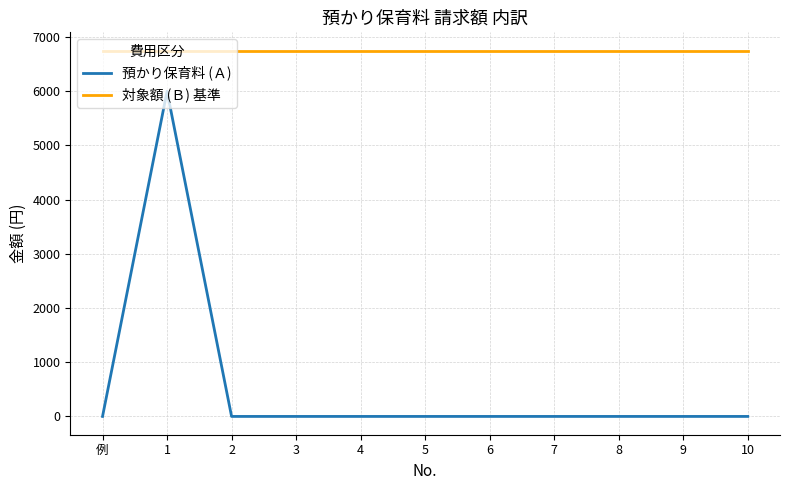

What is the highest value of the 対象額 (Ｂ) 基準 series?

6750